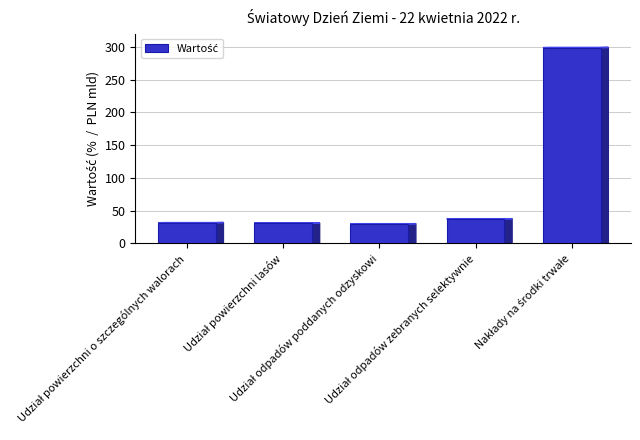

What is the sum of all values?

428.7